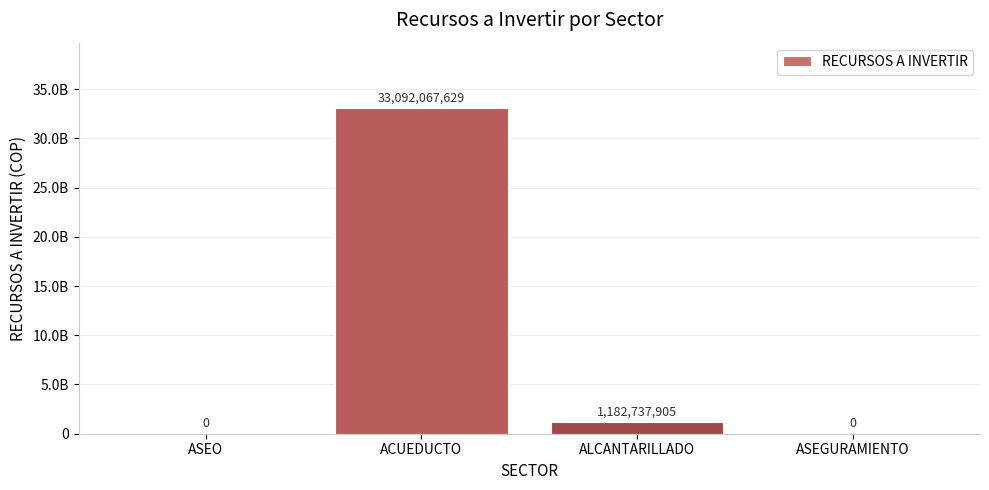

What is the change in value from ASEO to ACUEDUCTO?

+33092067629